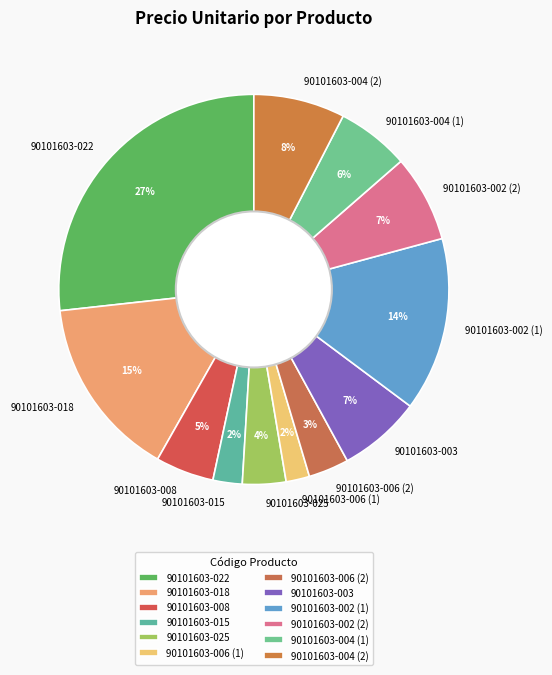

Between 90101603-015 and 90101603-004 (2), which is larger?

90101603-004 (2)